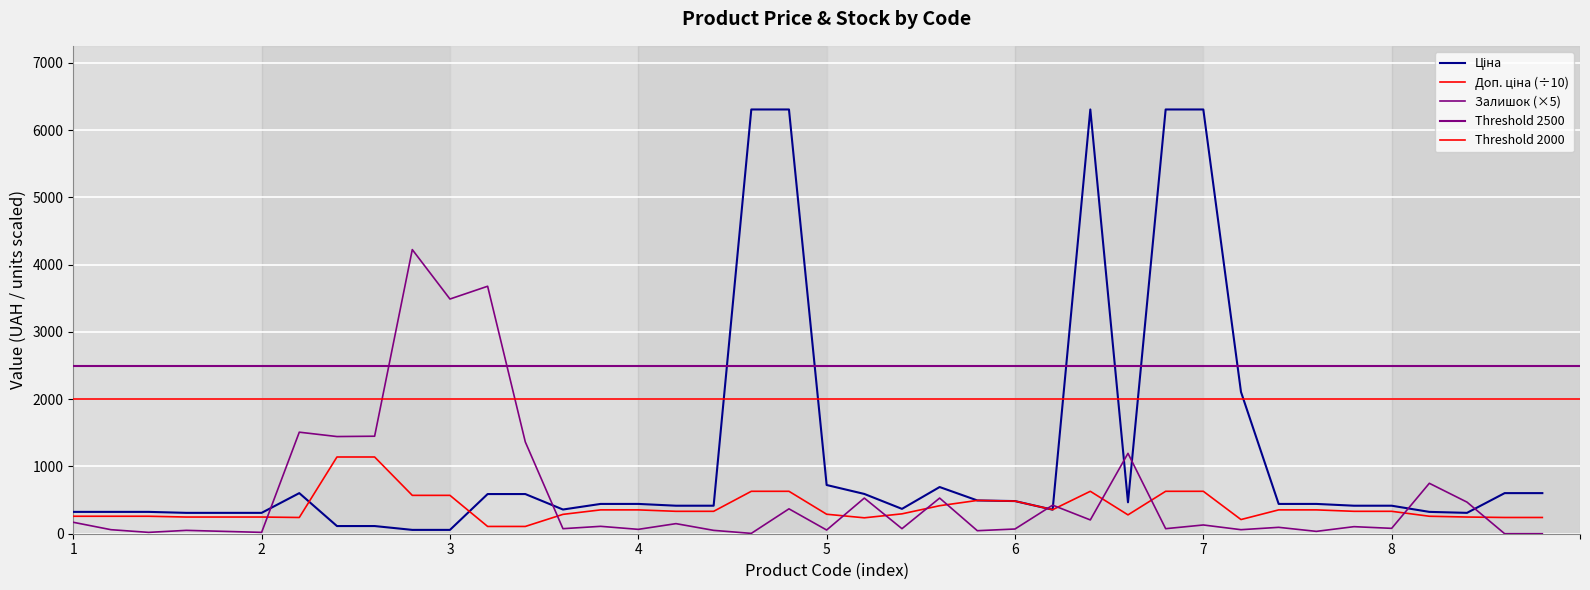

Is the value of Ціна at 7 greater than the value of Доп. ціна at 8?

Yes